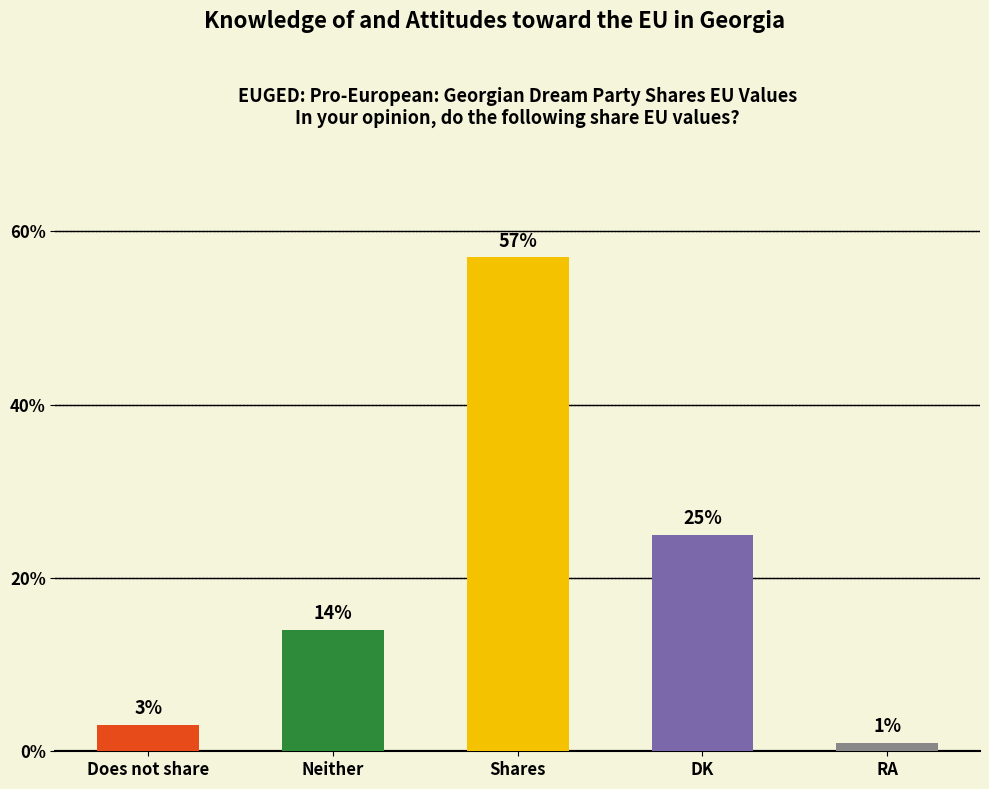

What is the sum of all values?

100